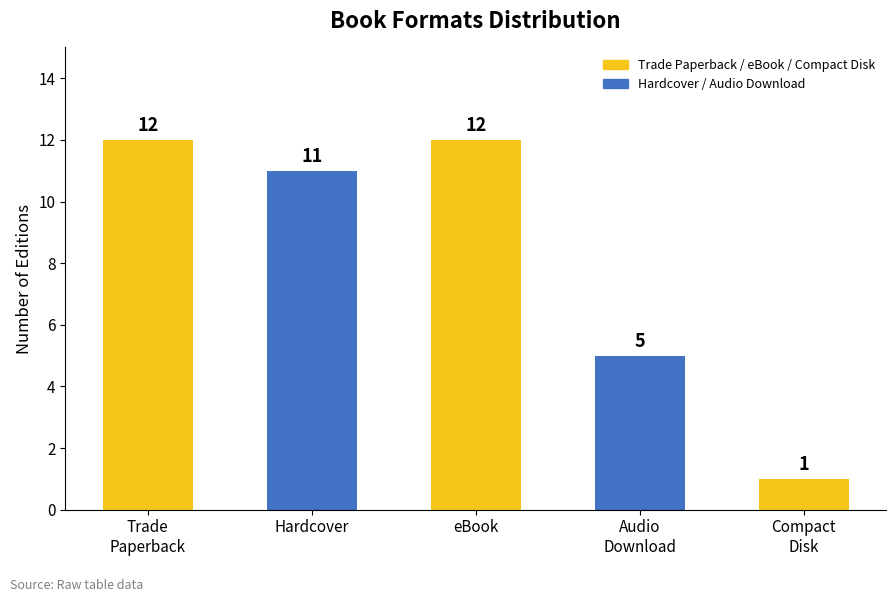

What is the label of the 4th bar from the right?

Hardcover